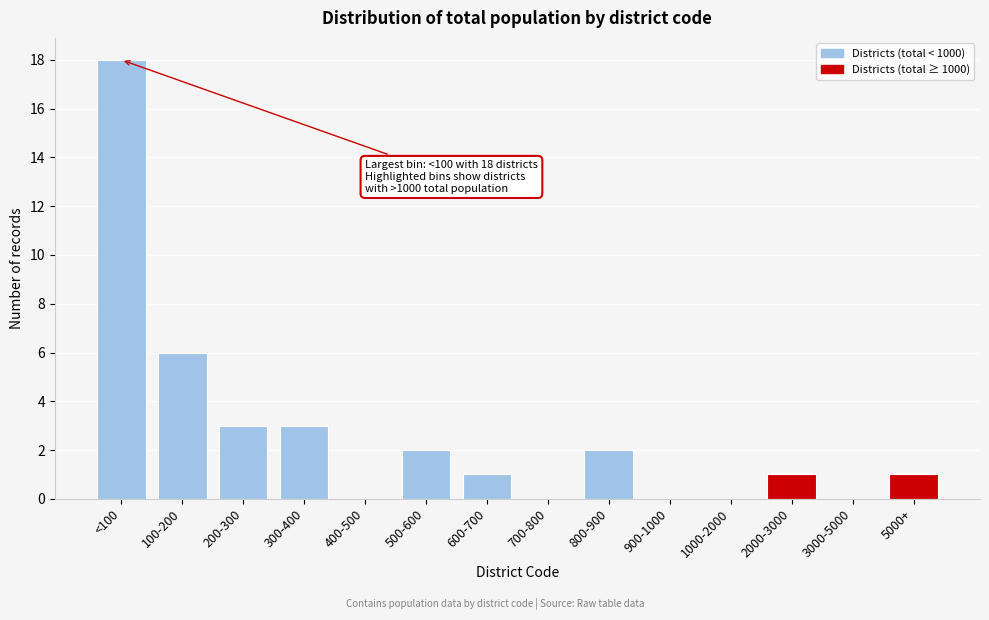

Reading left to right, transcribe all the data shown in this chart.

<100=18	100-200=6	200-300=3	300-400=3	400-500=0	500-600=2	600-700=1	700-800=0	800-900=2	900-1000=0	1000-2000=0	2000-3000=1	3000-5000=0	5000+=1